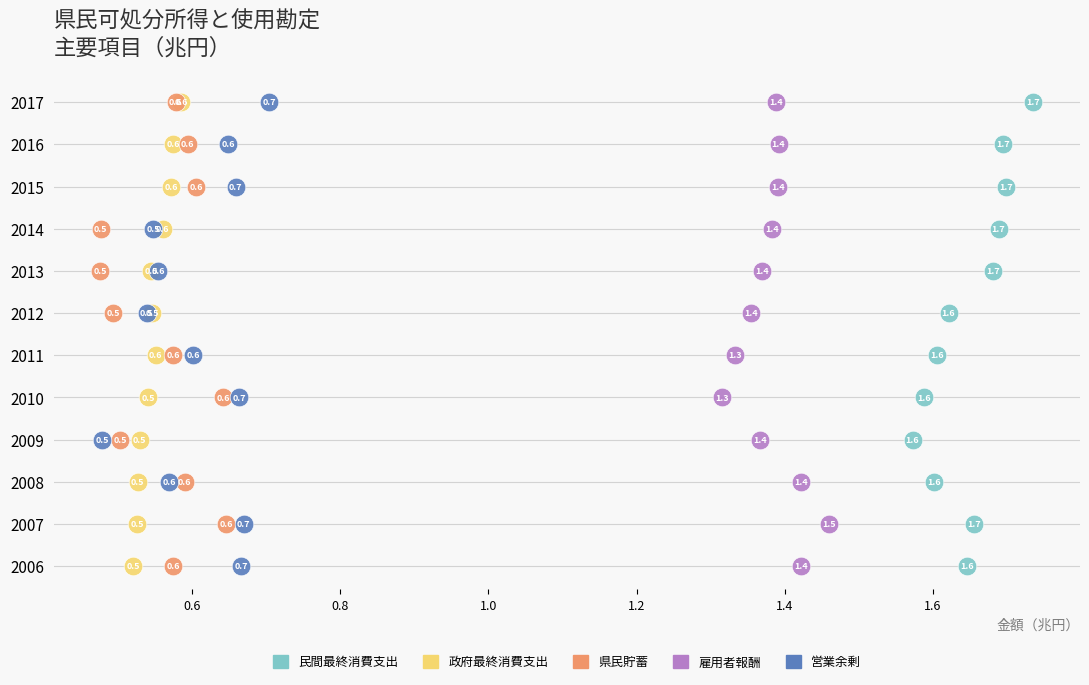

Which series reaches the minimum Y coordinate?

民間最終消費支出